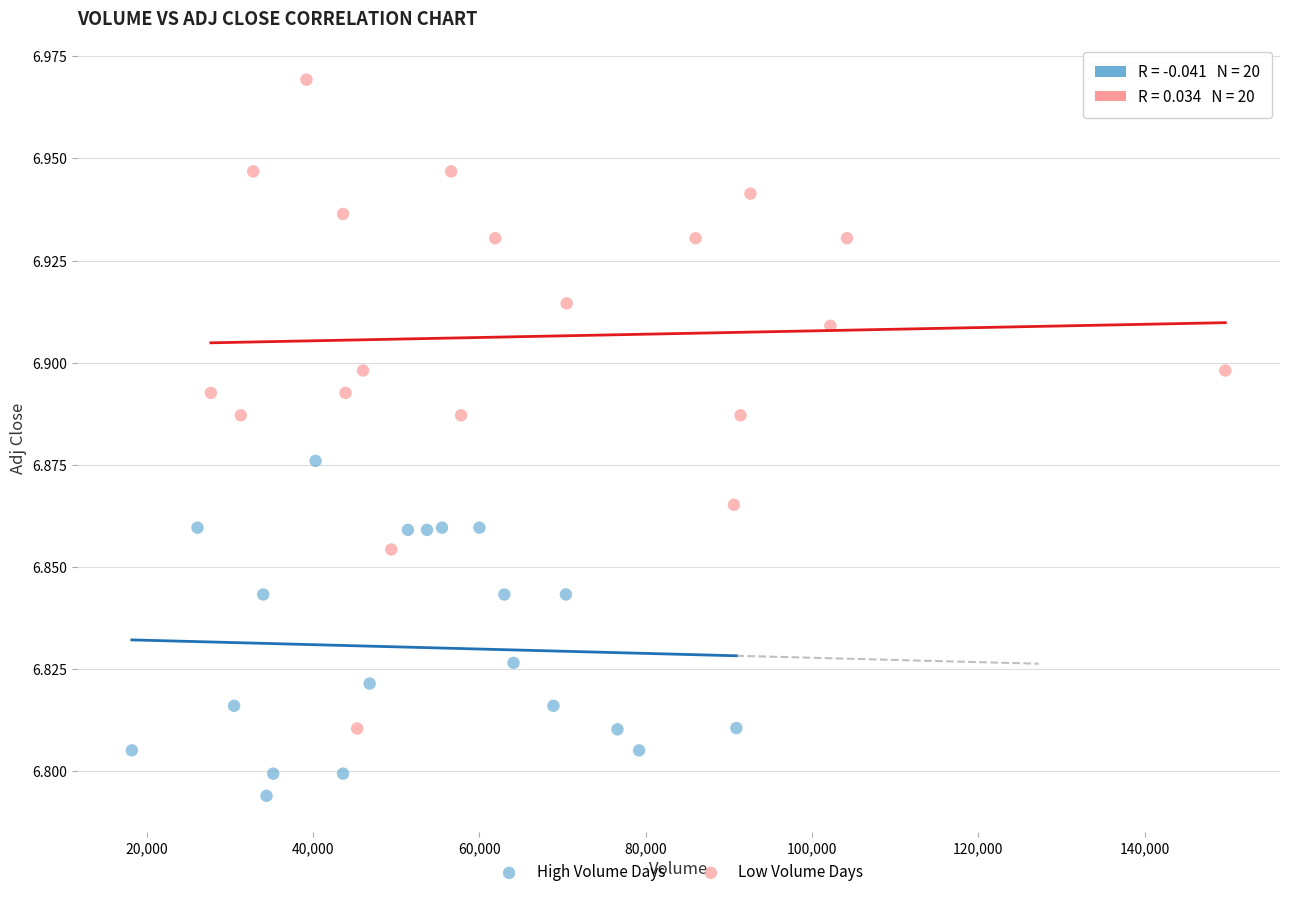

Which series reaches the maximum Y coordinate?

Low Volume Days